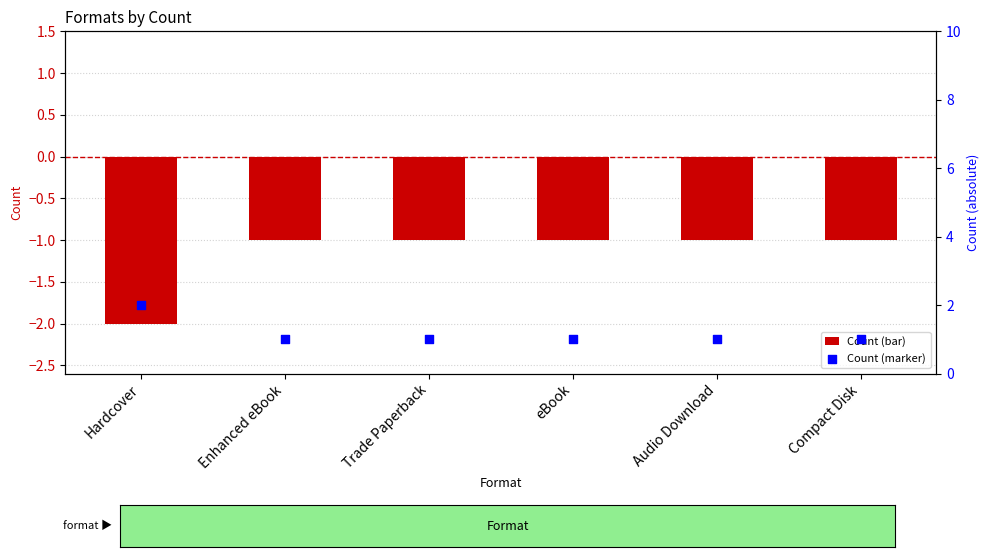

Is the value of Count (scatter) at Hardcover greater than the value of Count at Compact Disk?

Yes